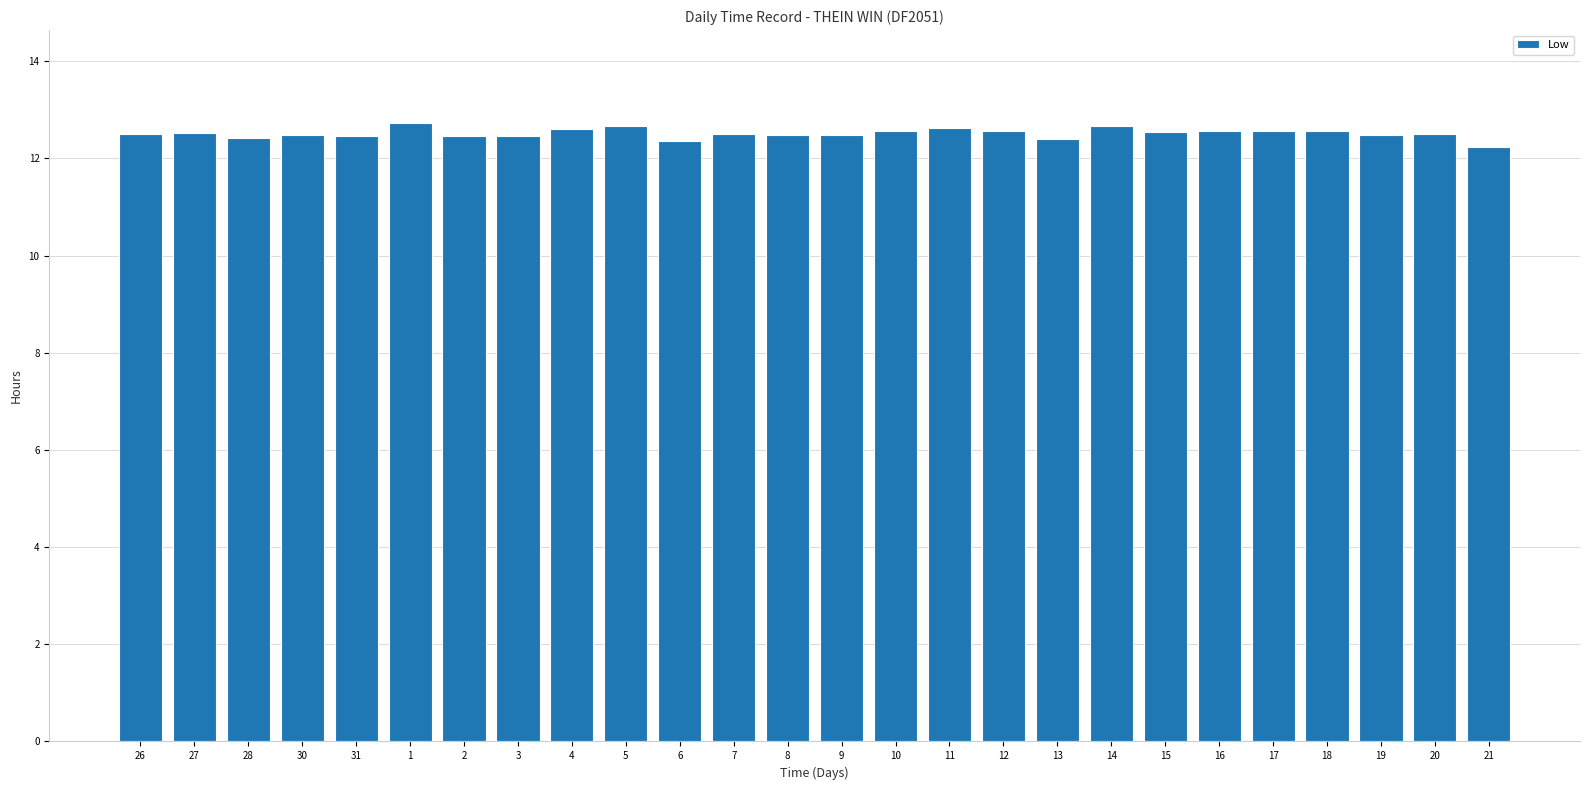

Is it true that the value at 15 is 12.6?

True